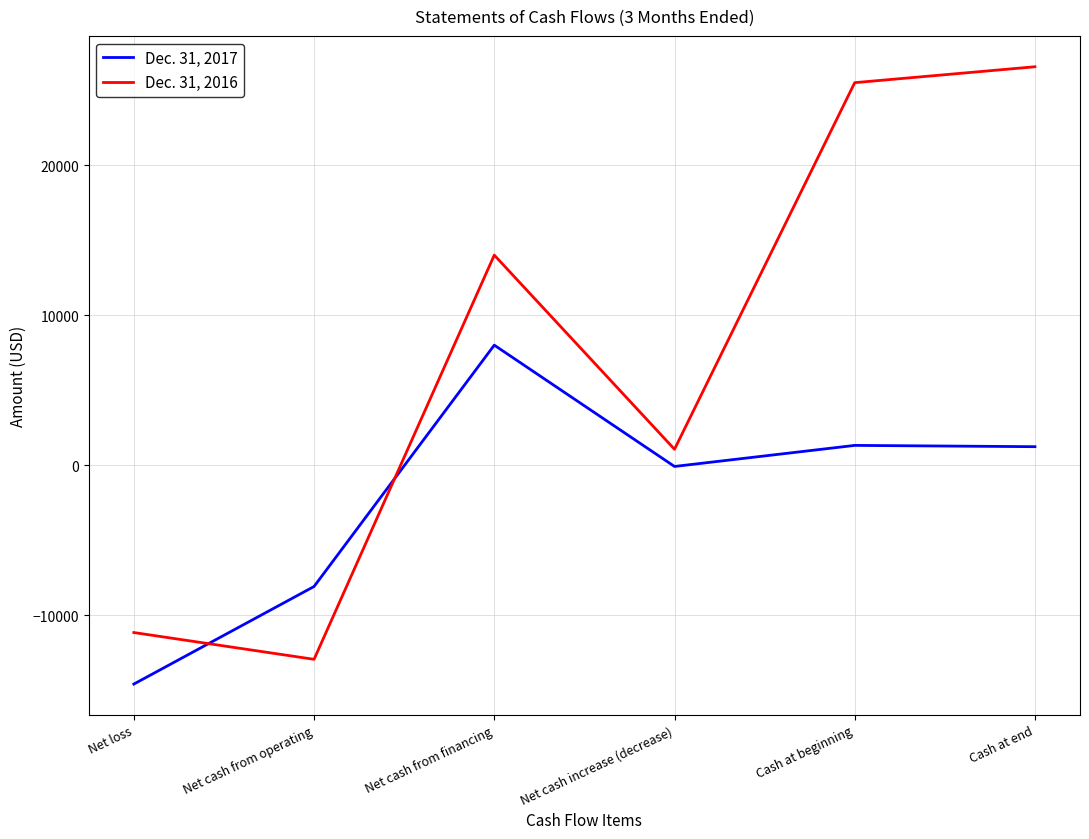

Which category has the highest value across all series?

Cash at end